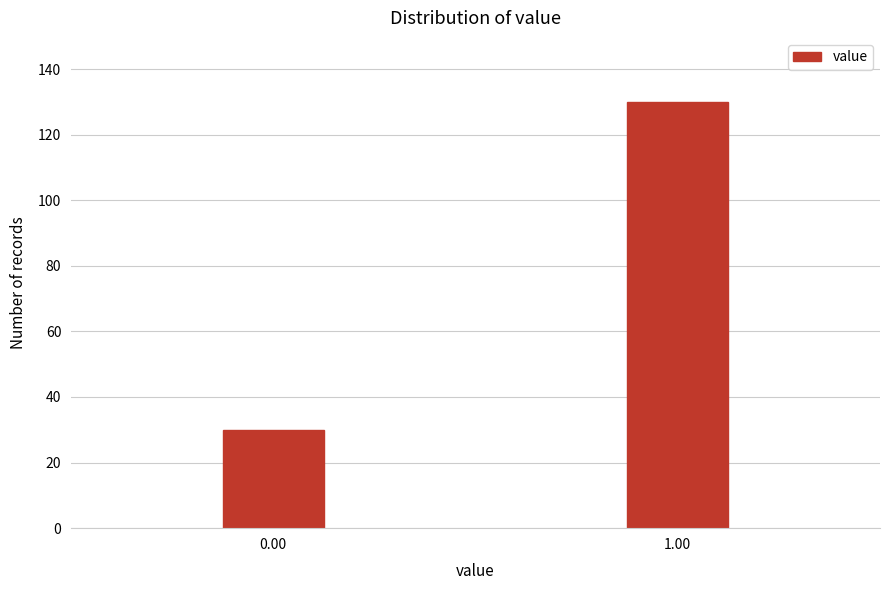

Reading left to right, extract all data points from this chart.

30	130